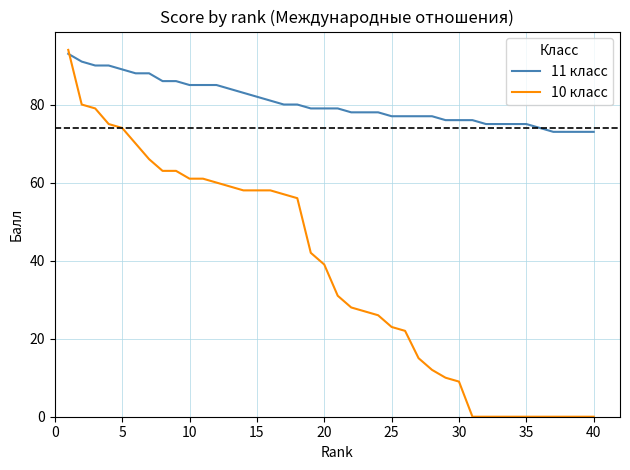

Rank the series by their average value, from lowest to highest.

10 класс, 11 класс